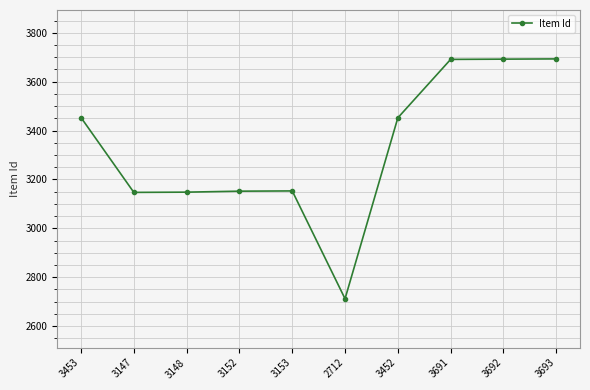

What is the label of the 5th point from the left?

3153